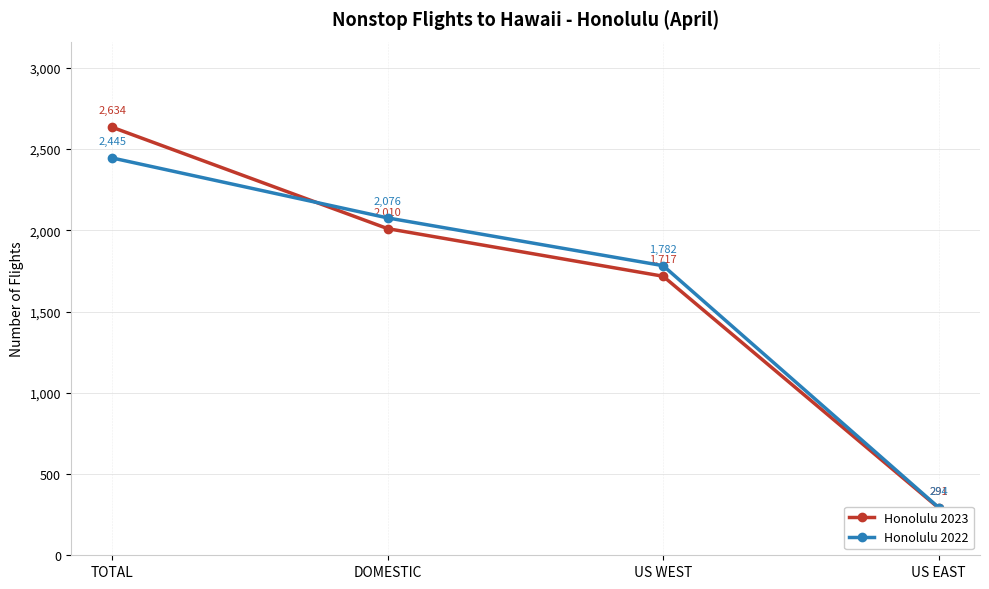

At which label does Honolulu 2023 reach its minimum?

US EAST